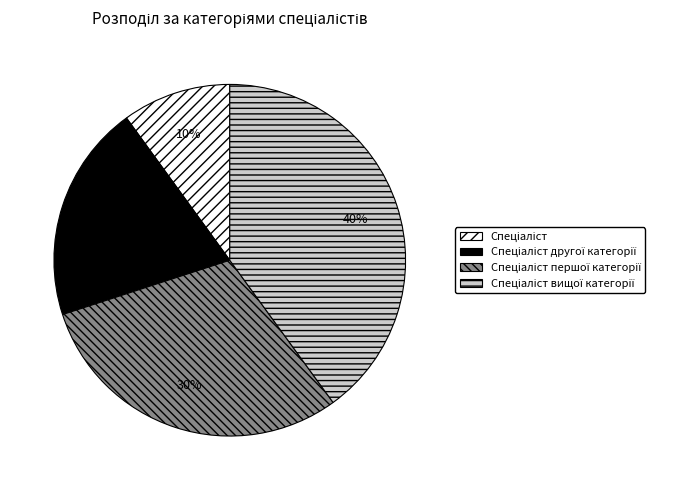

Count the number of slices in the pie.

4